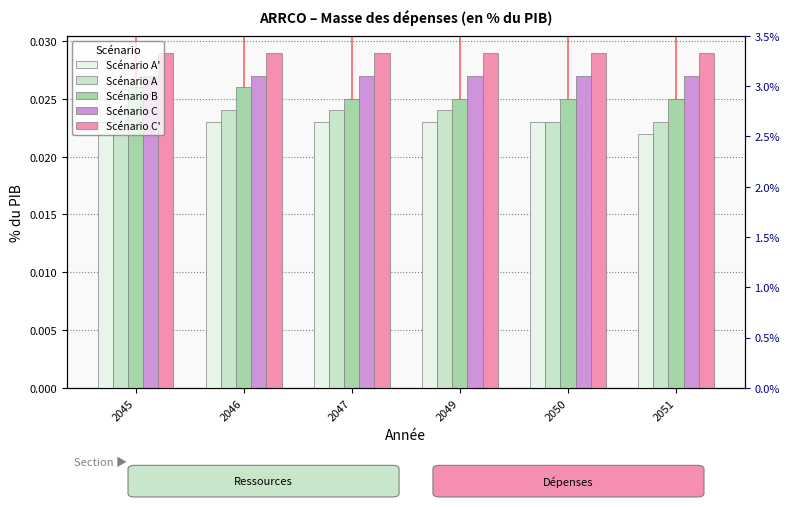

How many groups of bars are there?

6